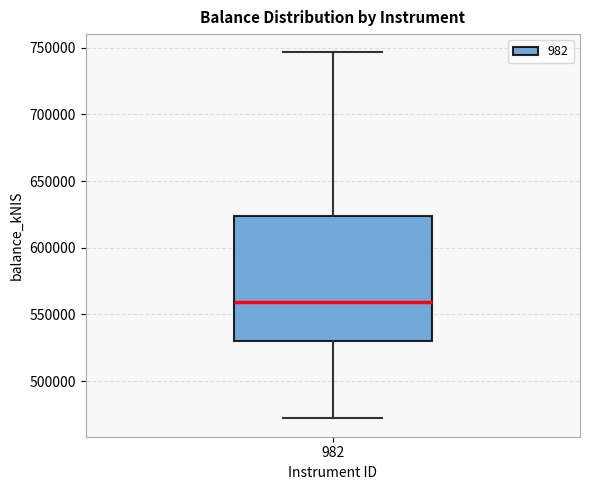

Read this box plot against the y-axis: the position of the median line, the range covered by the box, and the ends of both whiskers. The values are not printed on the chart, so give them approximately, as read against the axis.

median 560000, box 530000 to 625000, whiskers 470000 to 745000